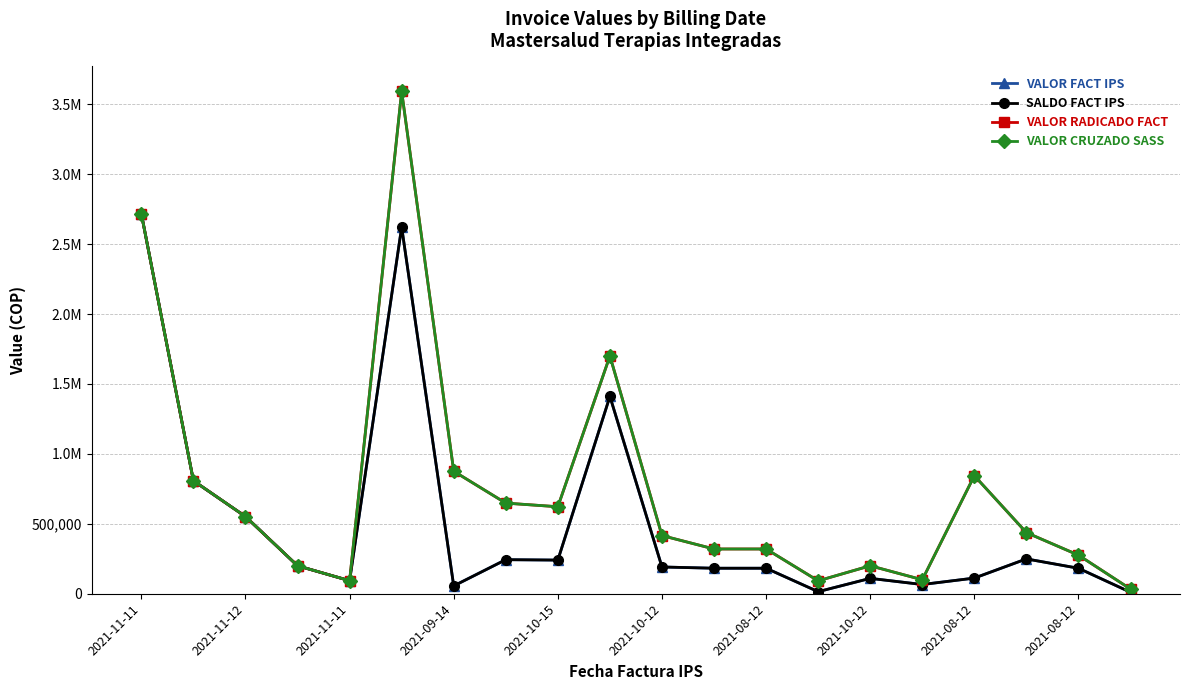

Reading right to left, what are all the values shown in this chart?

VALOR FACT IPS: 10581	182160	249090	112000	66000	110000	14784	182400	182400	191360	1411000	240600	243600	56000	2621430	93300	200000	552000	808000	2717200
SALDO FACT IPS: 10581	182160	249090	112000	66000	110000	14784	182400	182400	191360	1411000	240600	243600	56000	2621430	93300	200000	552000	808000	2717200
VALOR RADICADO FACT: 33600	276000	437000	844000	100000	200000	92400	320000	320000	416000	1700000	622000	648000	876000	3591000	93300	200000	552000	808000	2717200
VALOR CRUZADO SASS: 33600	276000	437000	844000	100000	200000	92400	320000	320000	416000	1700000	622000	648000	876000	3591000	93300	200000	552000	808000	2717200